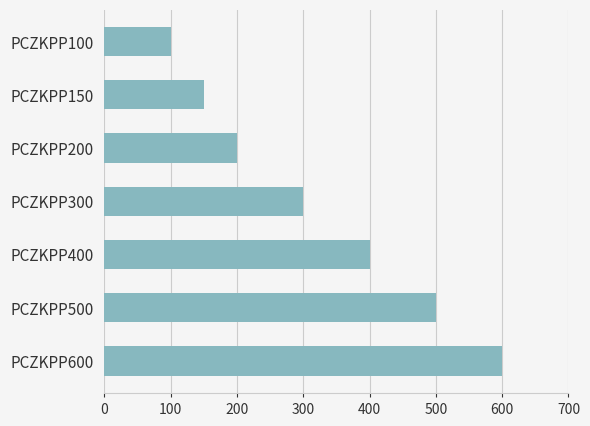

What is the minimum value shown in the chart?

100